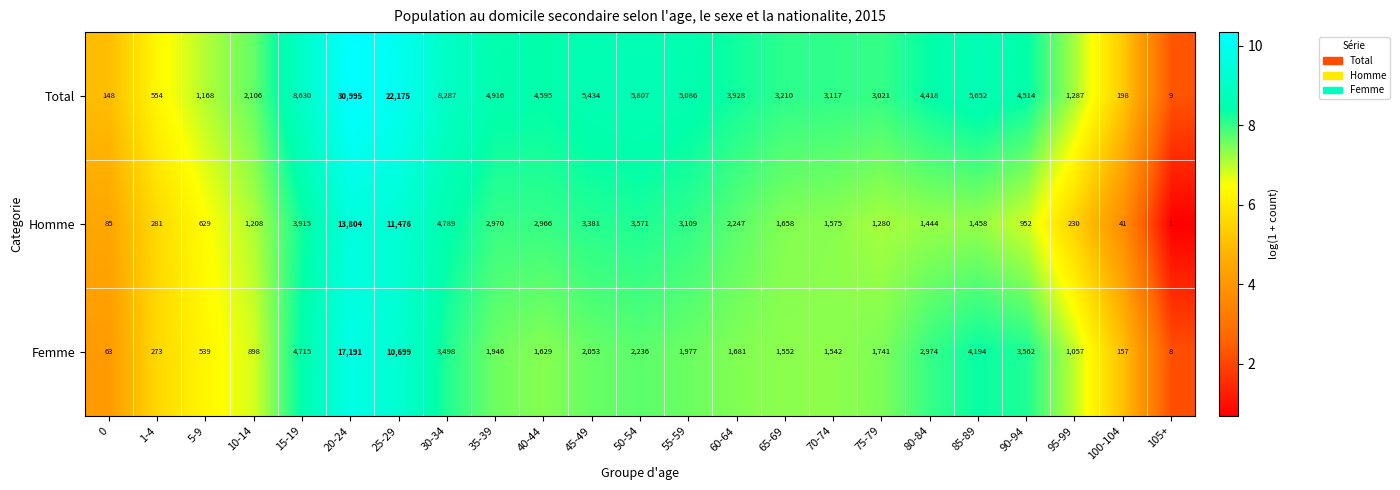

Which series has the widest spread of values?

Total